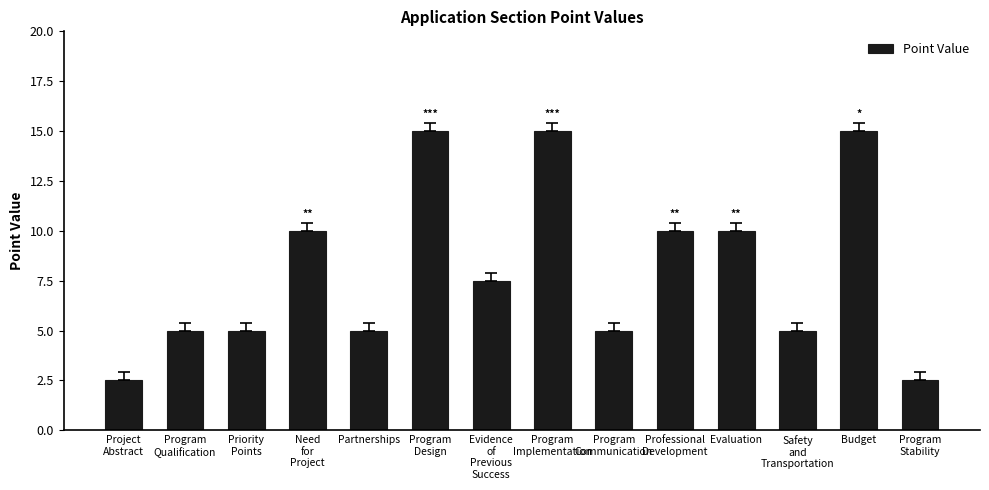

How many values are between 5 and 10?

9